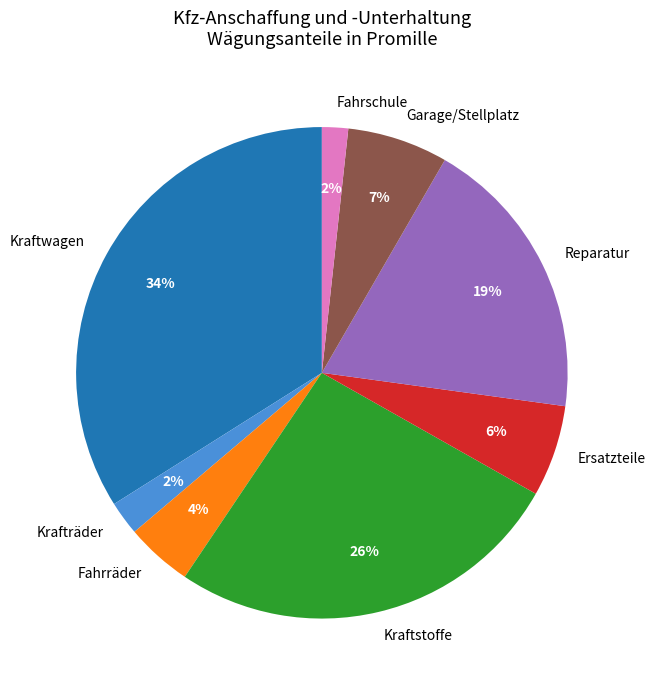

Which slice is the largest?

Kraftwagen